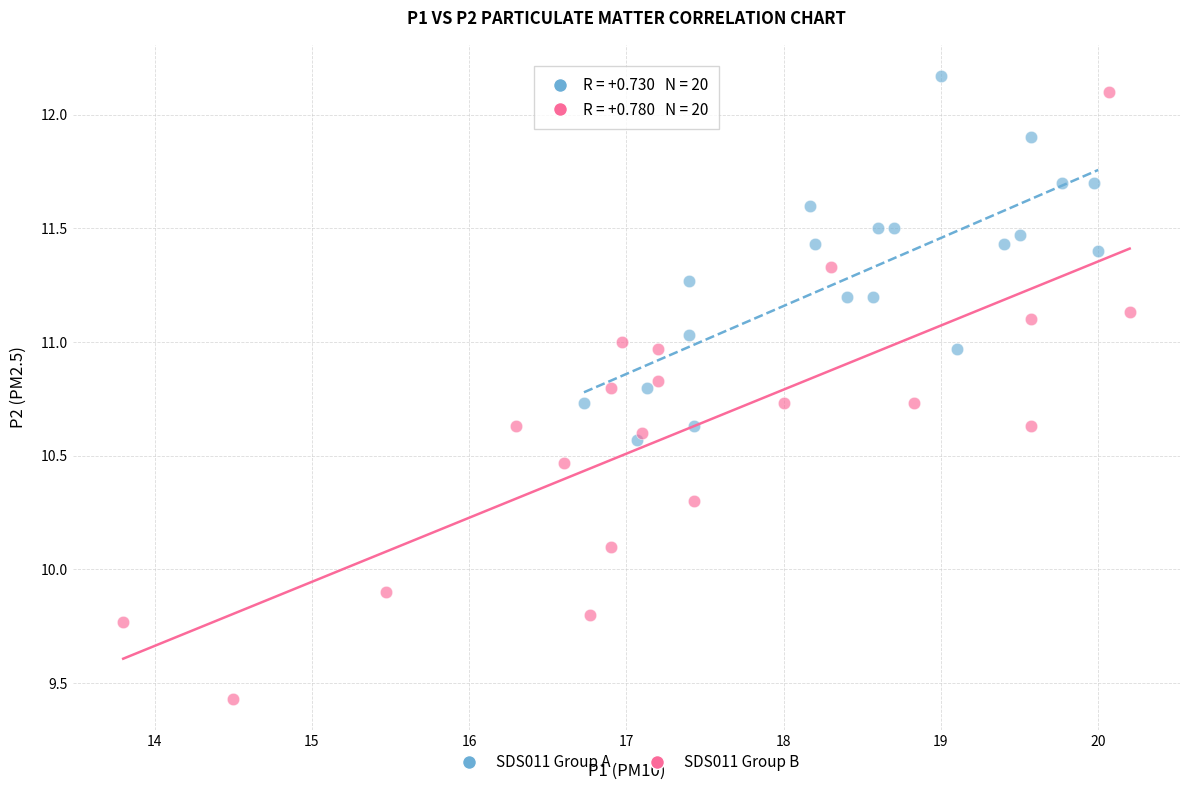

Which series reaches the minimum Y coordinate?

SDS011 Group B